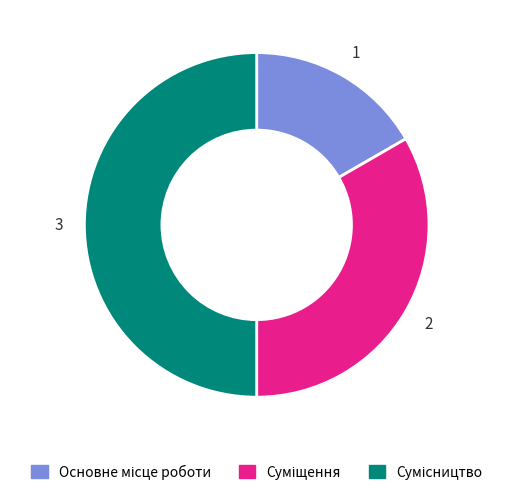

True or false: Основне місце роботи accounts for 17% of the total.

True